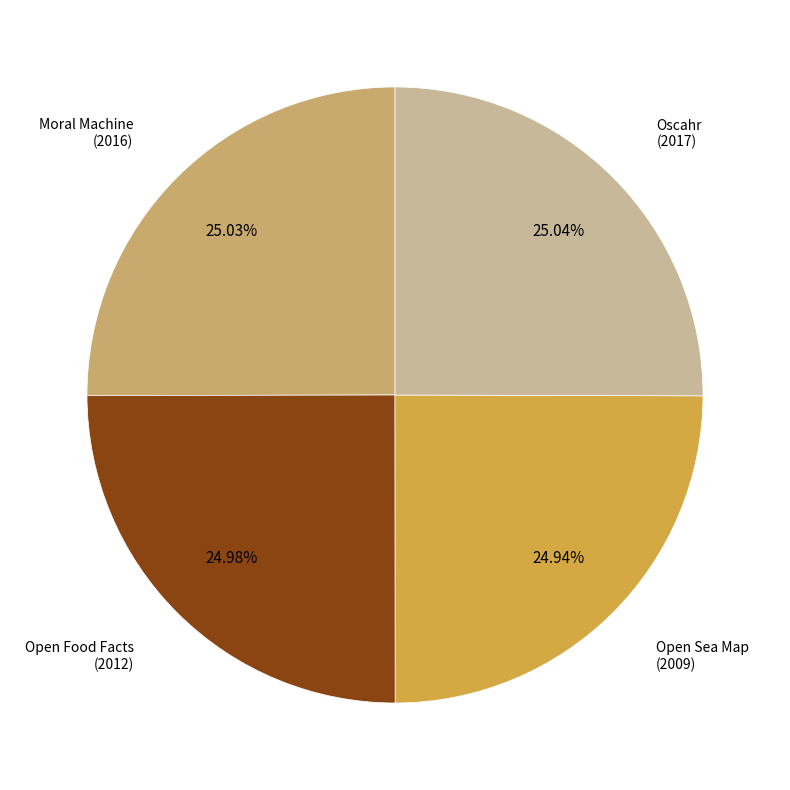

To the nearest percent, what is the average slice percentage?

25%